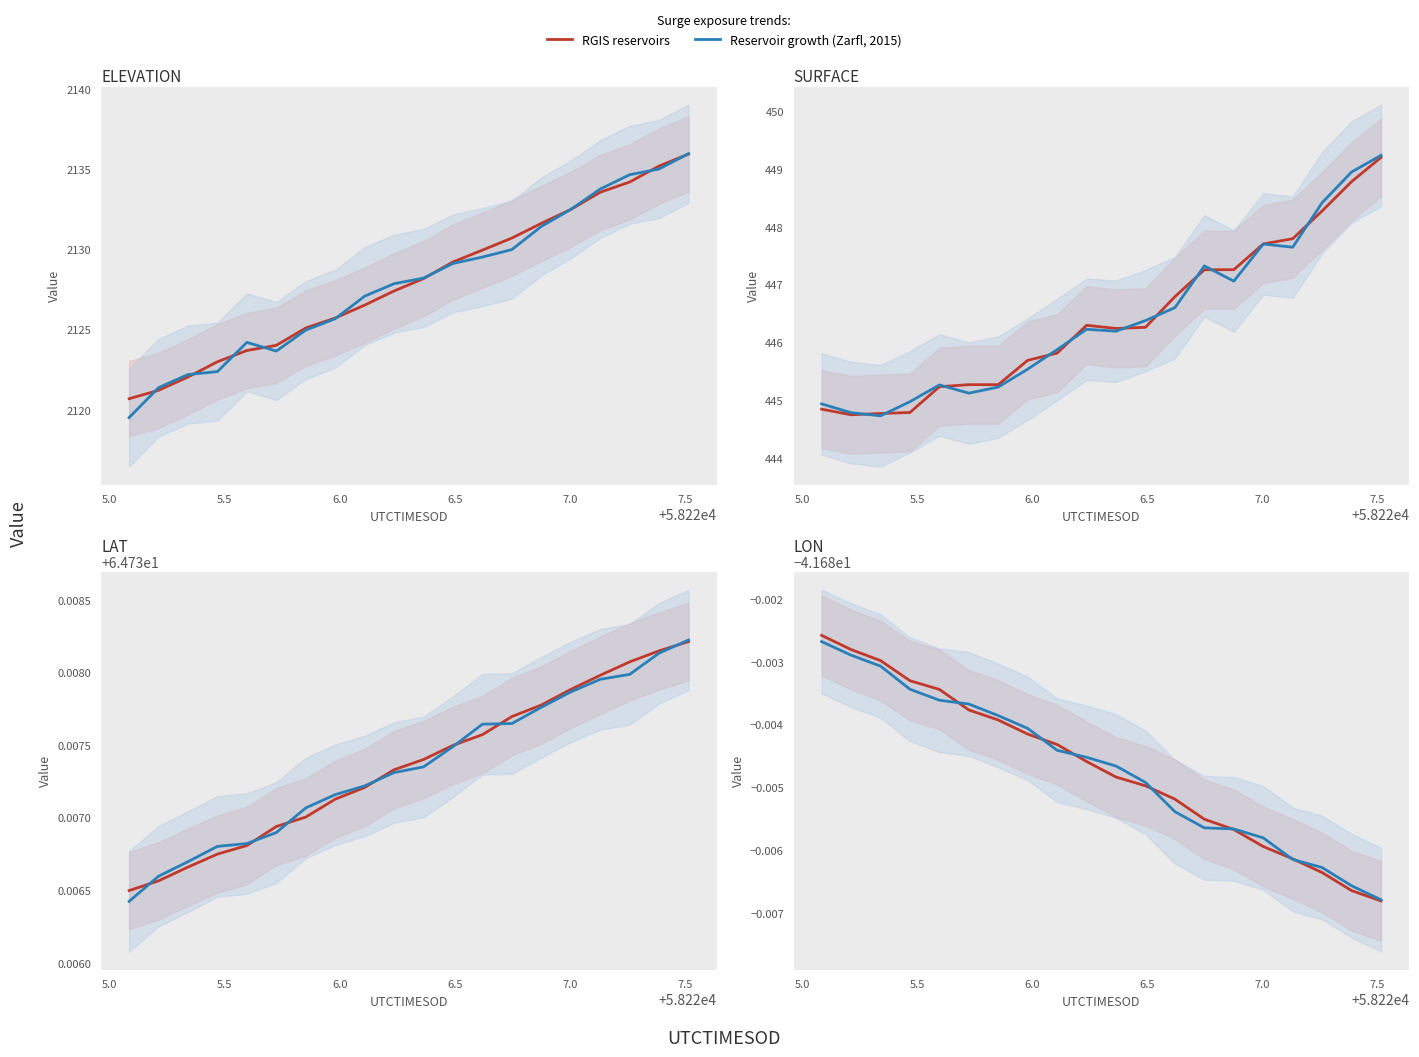

At which category does the chart reach its minimum across all series?

19